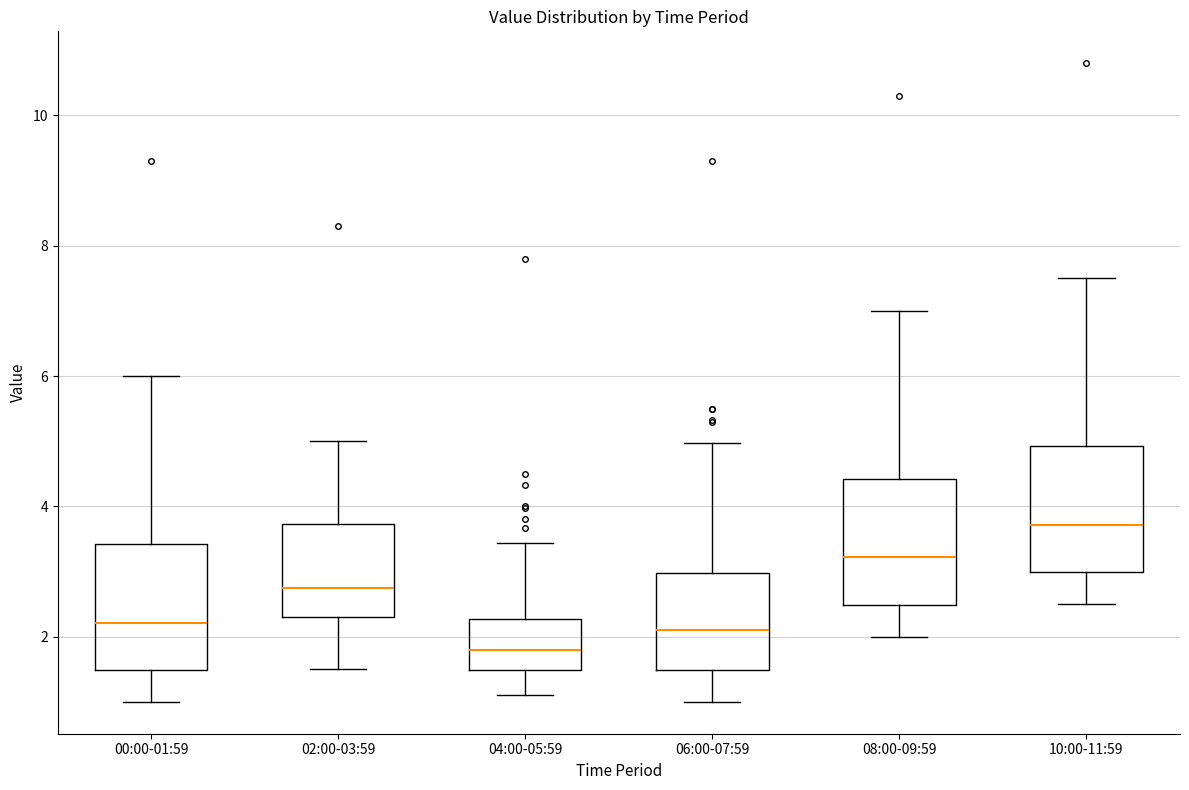

Which box has the lowest median line?

04:00-05:59